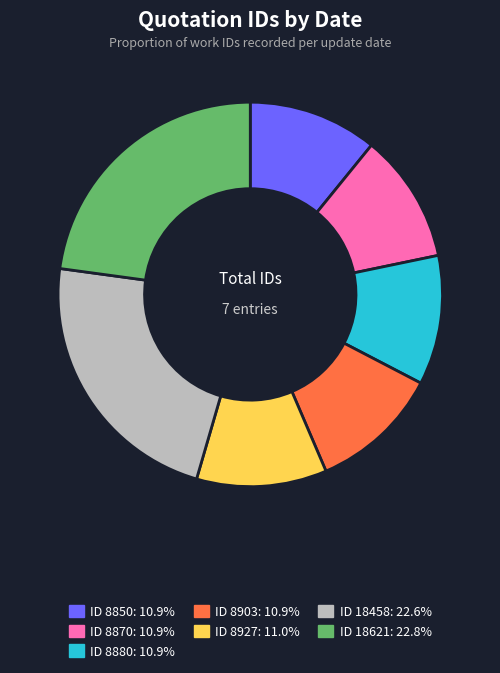

Is there any slice that represents more than half of the pie?

No